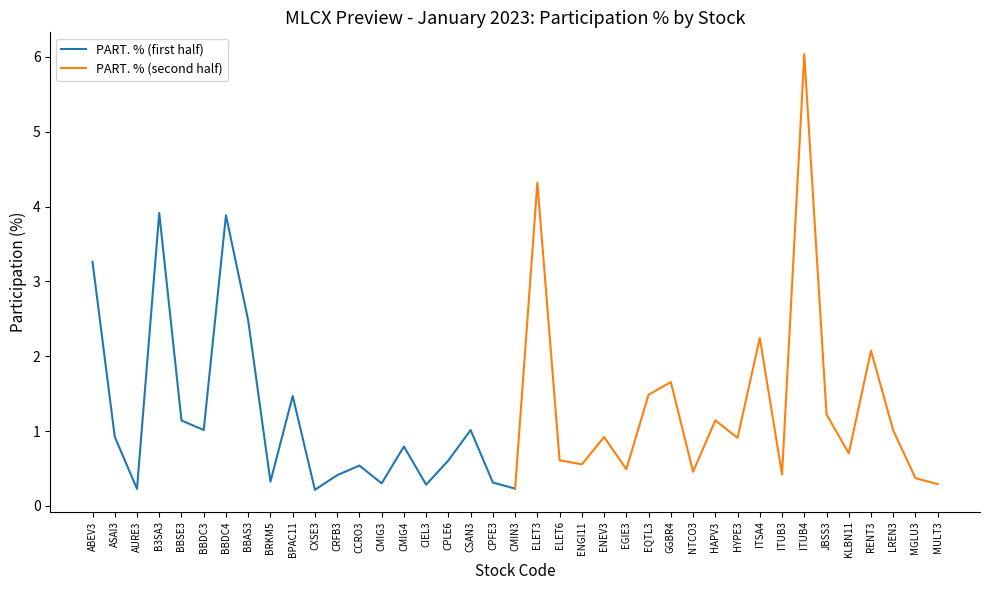

True or false: PART. % (first half) has a value of 1.1 at CMIG4.

False